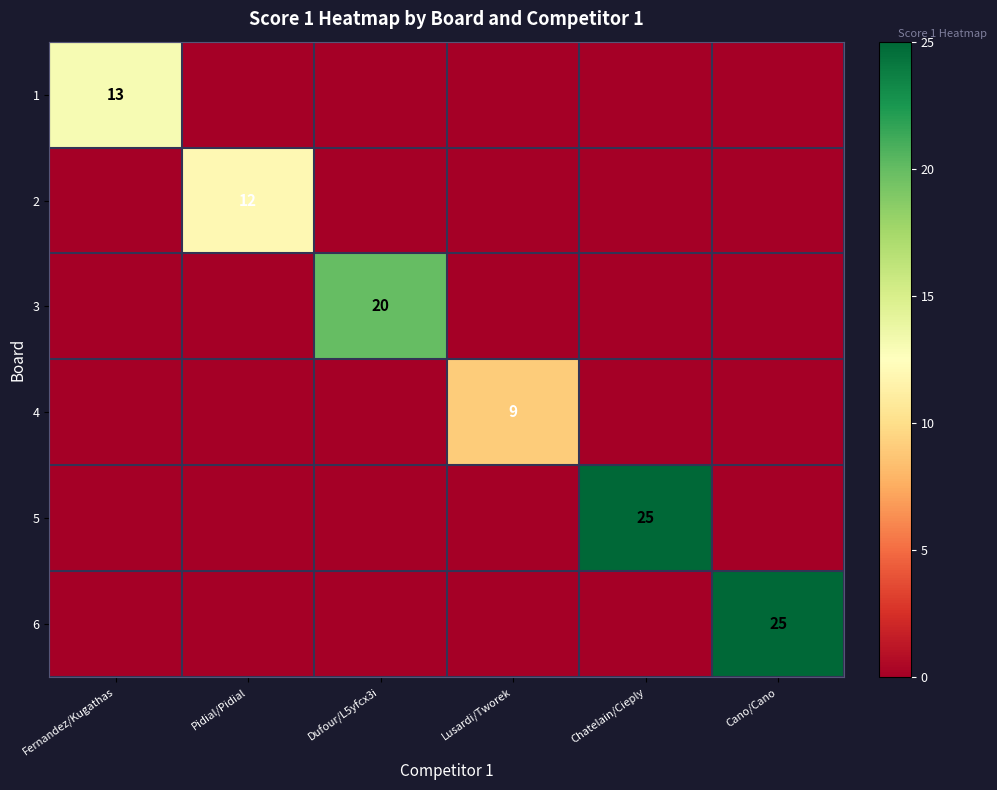

How many values in the 5 series exceed 0?

1